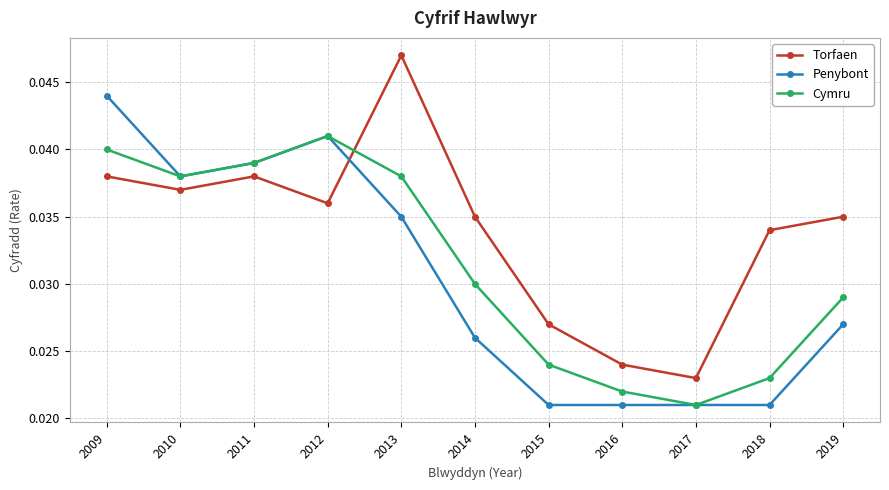

Which category has the highest value across all series?

2013